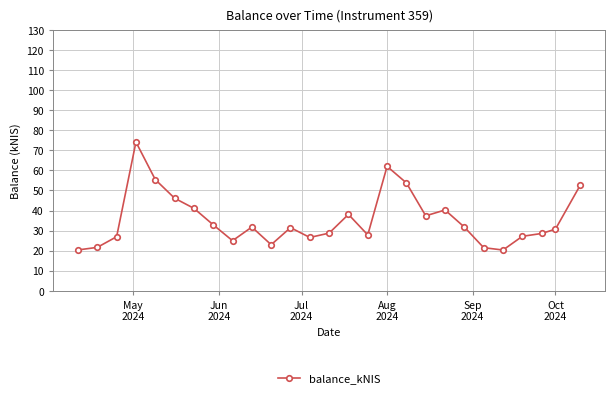

What is the difference between the maximum and minimum values?

53.9